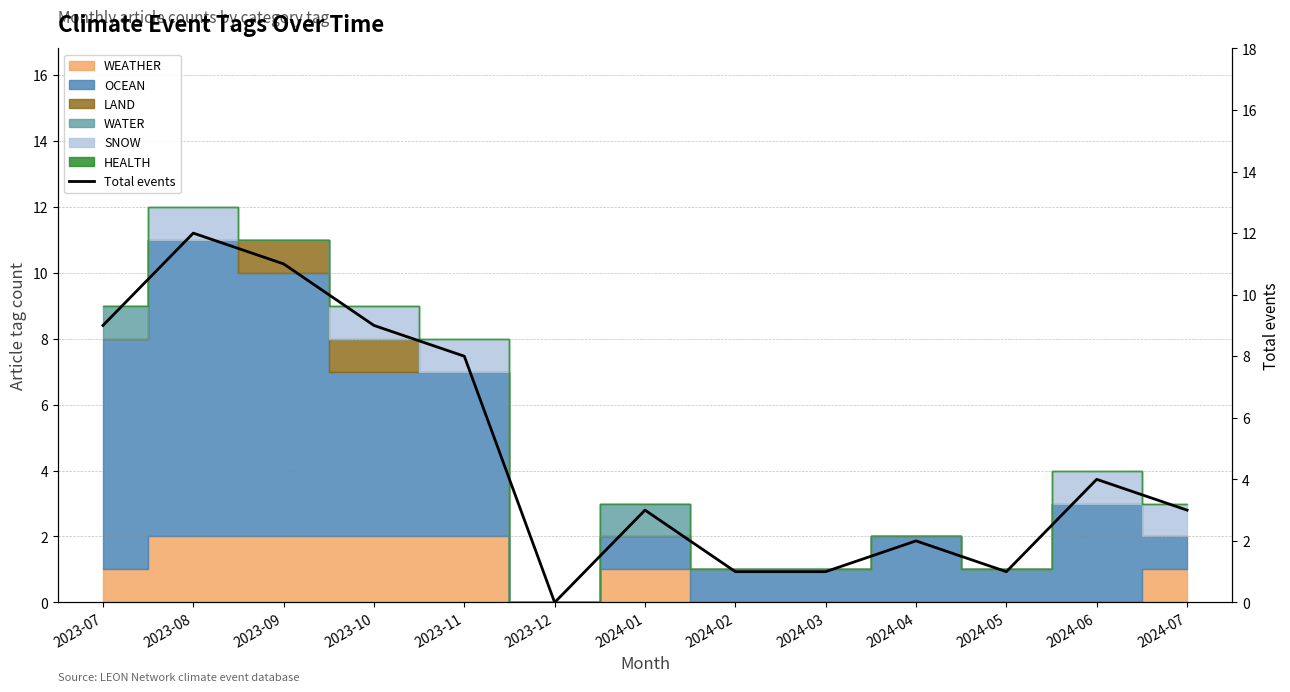

Which label corresponds to the smallest value in the chart?

2023-12